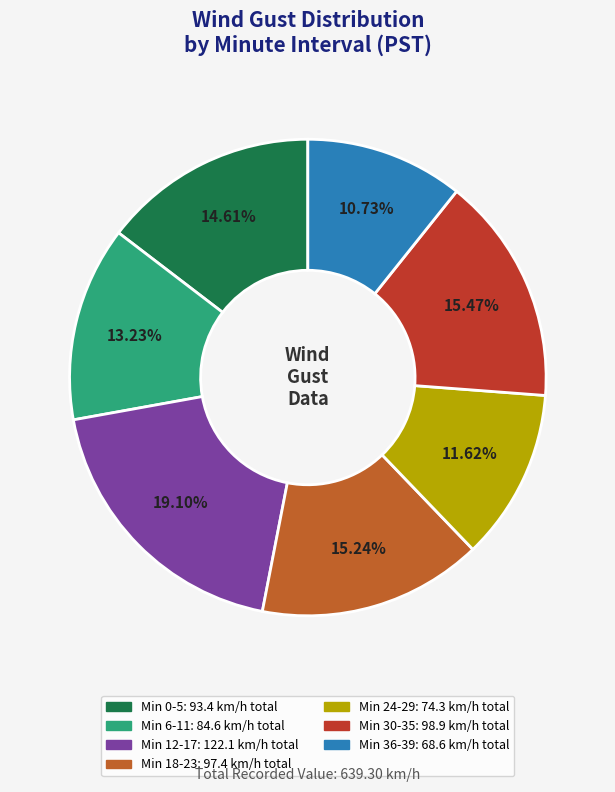

Is there any slice that represents more than half of the pie?

No